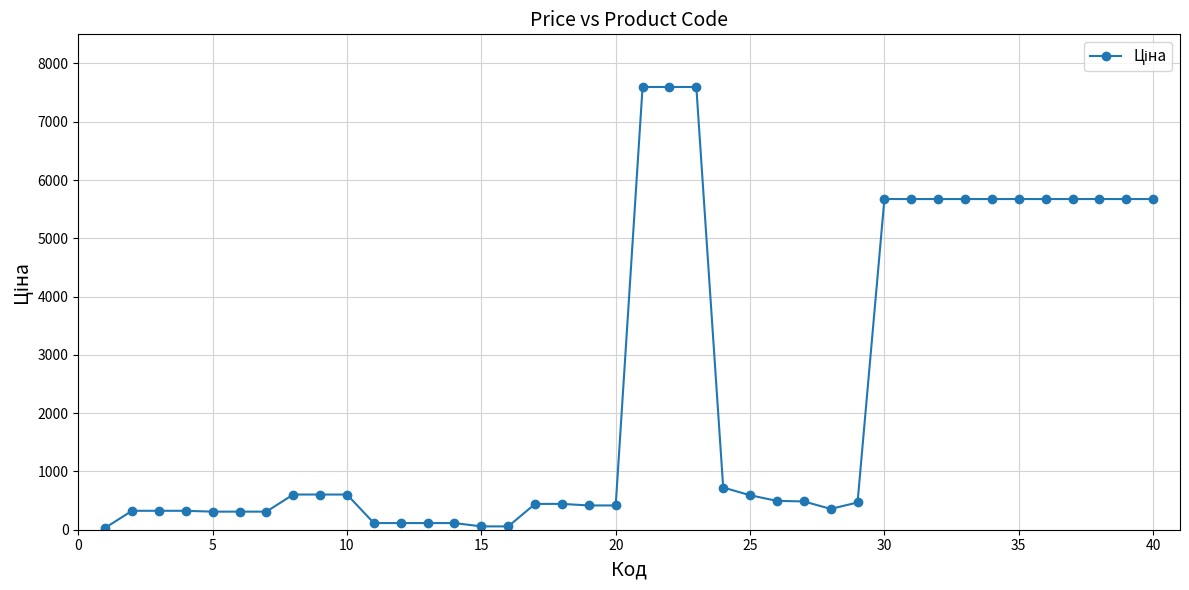

What is the value of the 21st point from the left?

7596.5